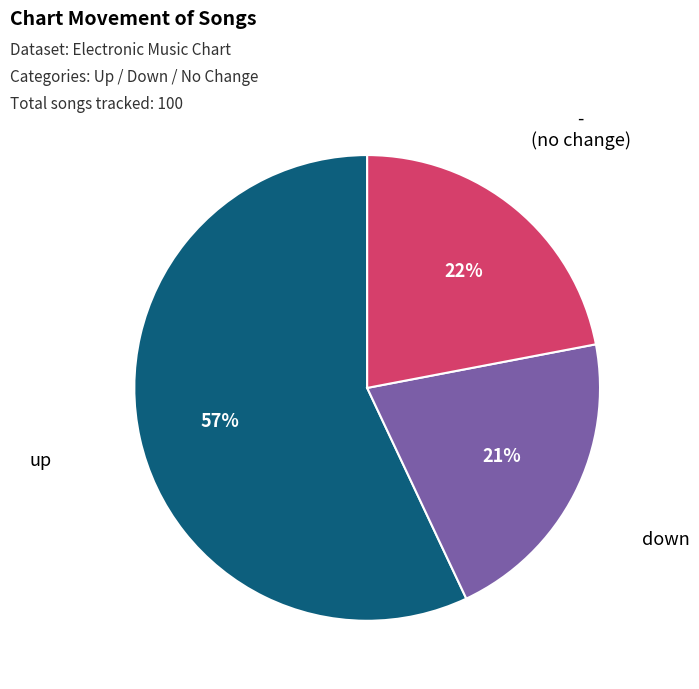

To the nearest percent, what is the average slice percentage?

33%